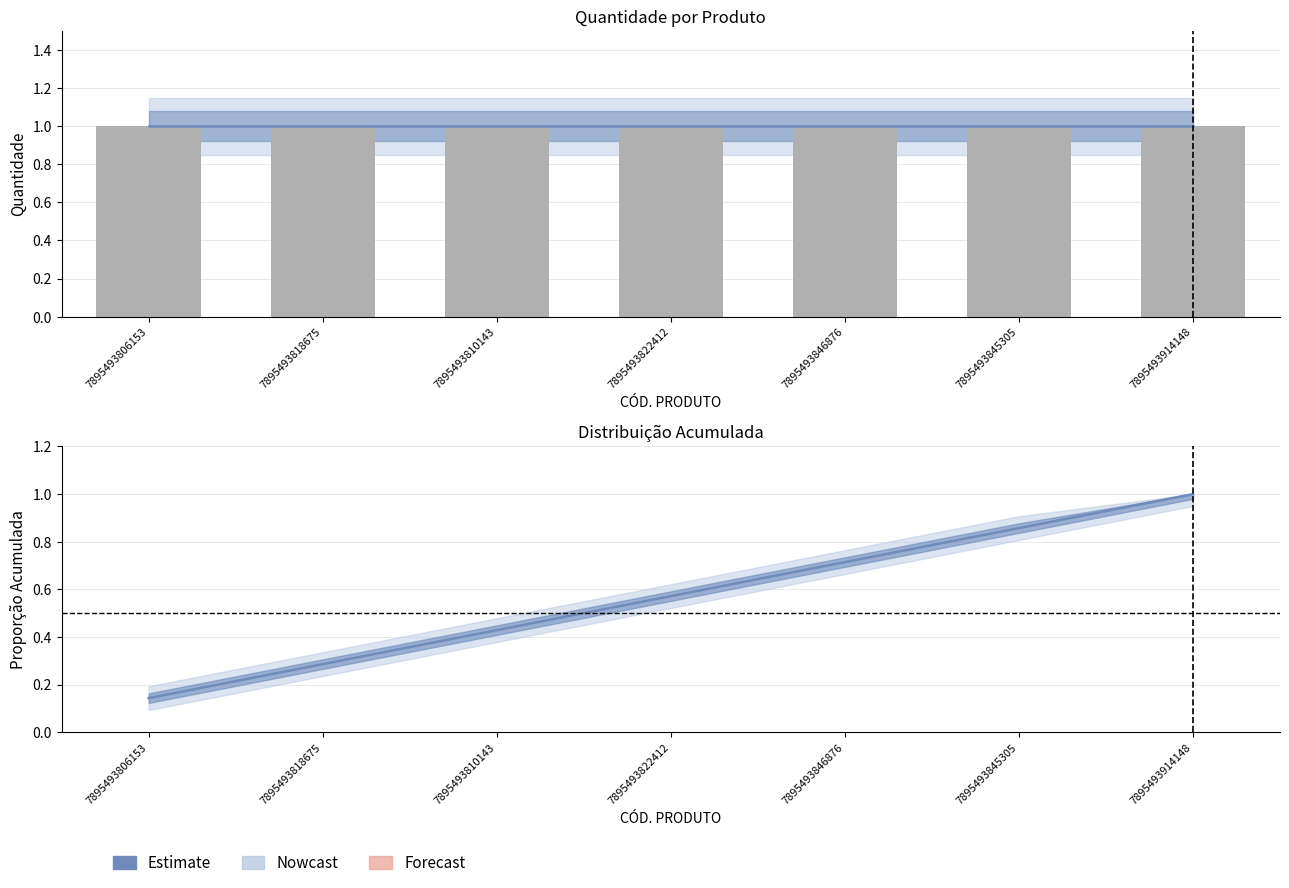

The value of Quantidade at 7895493846876 is 1.0. True or false?

True